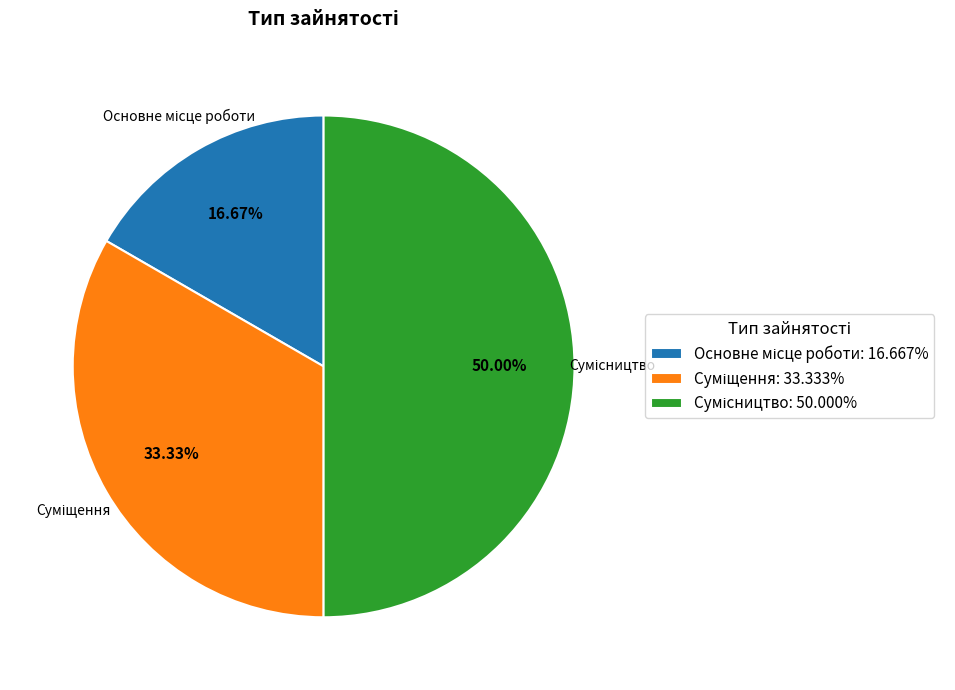

How many slices are in this pie chart?

3